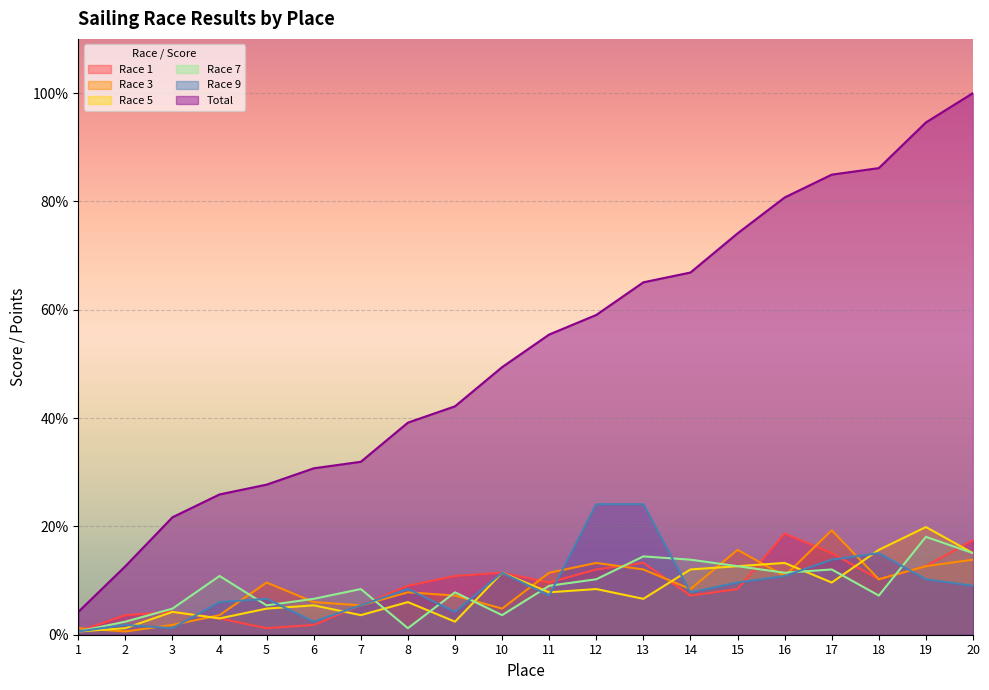

What is the average value of the Race 5 series?

8.2